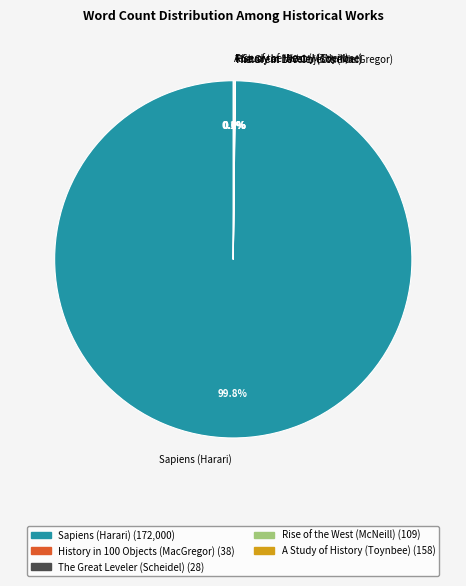

To the nearest percent, what is the average slice percentage?

20%